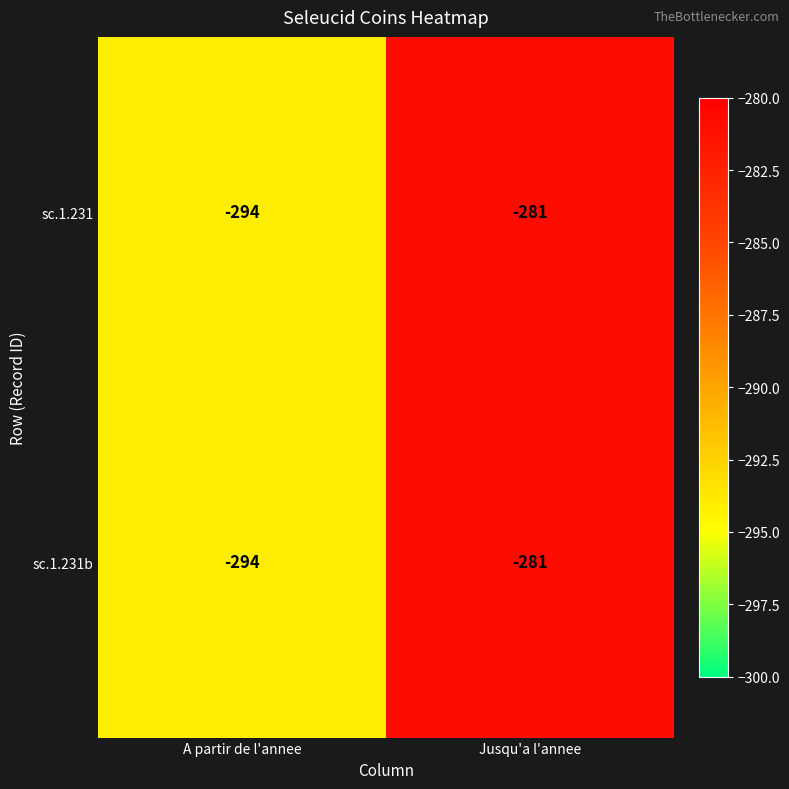

At which label is sc.1.231 closest to -287?

Jusqu'a l'annee